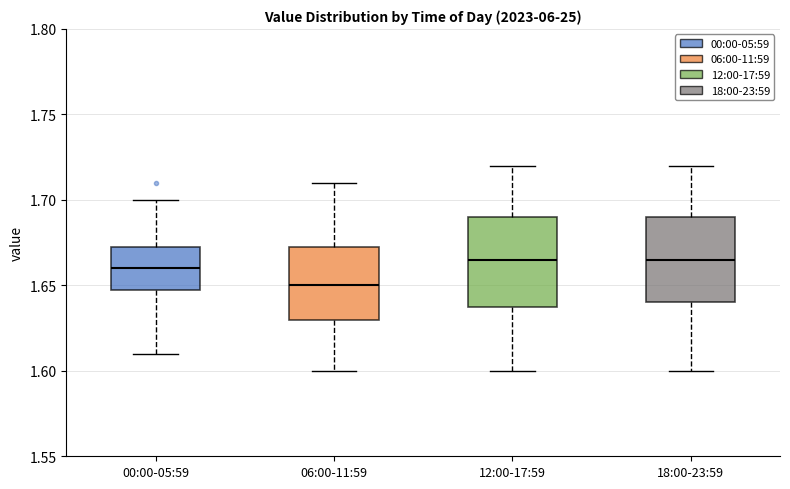

Which box has the lowest median line?

06:00-11:59